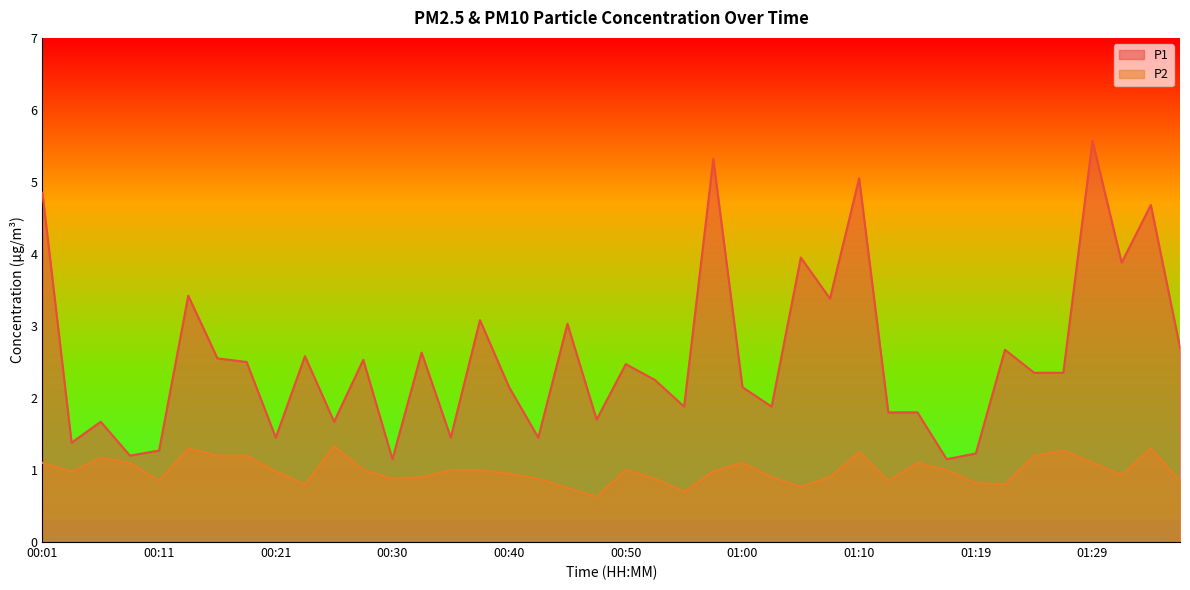

Which series has the widest spread of values?

P1